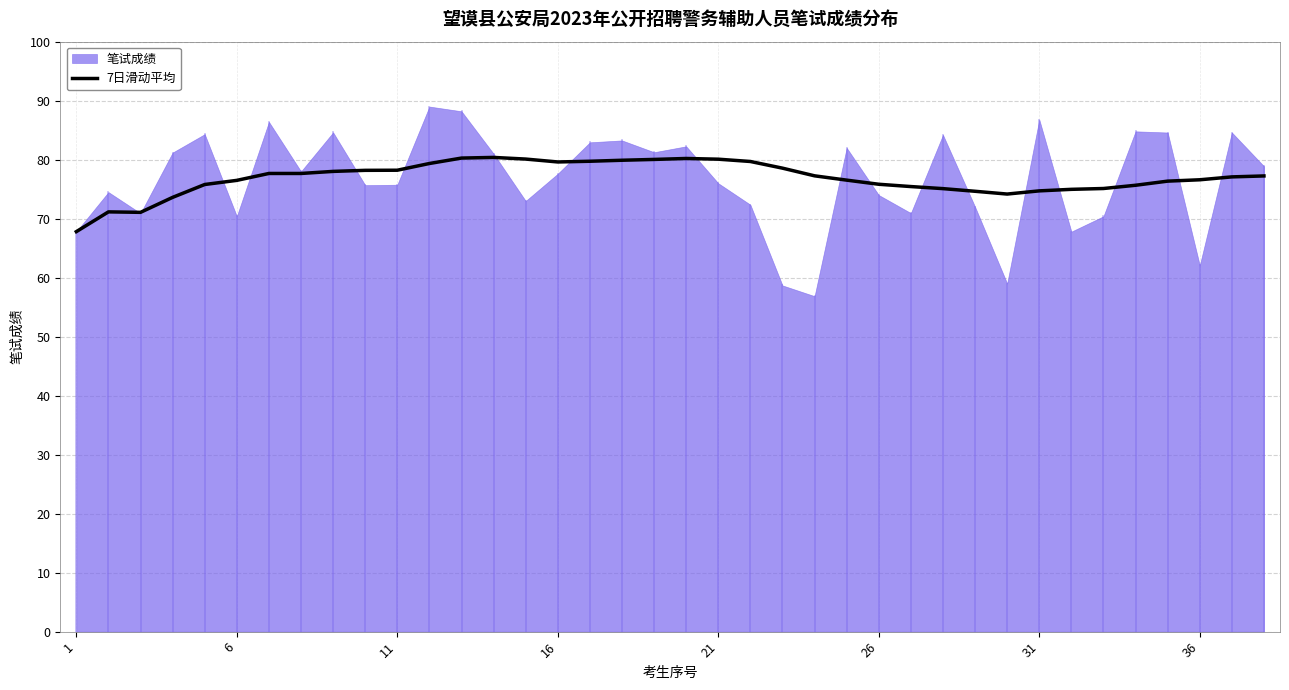

What is the lowest value of the 7日滑动平均 series?

67.8